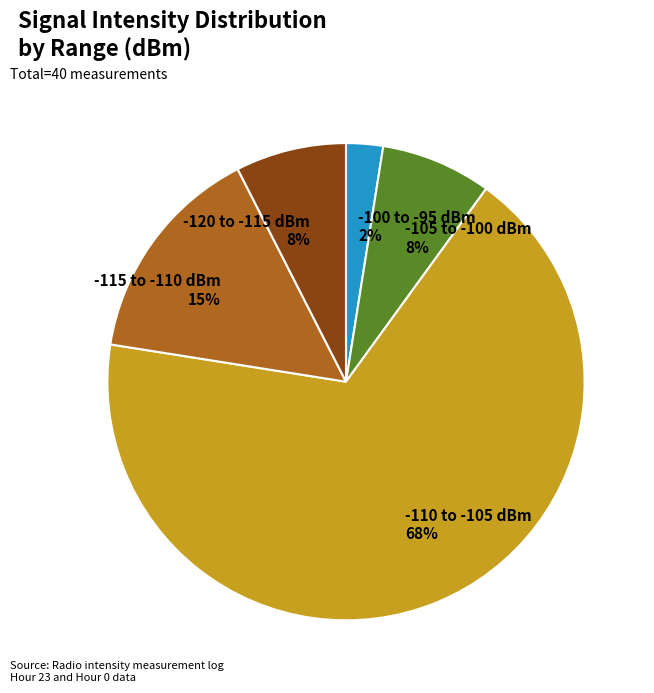

Which has a higher value, -120 to -115 dBm or -115 to -110 dBm?

-115 to -110 dBm